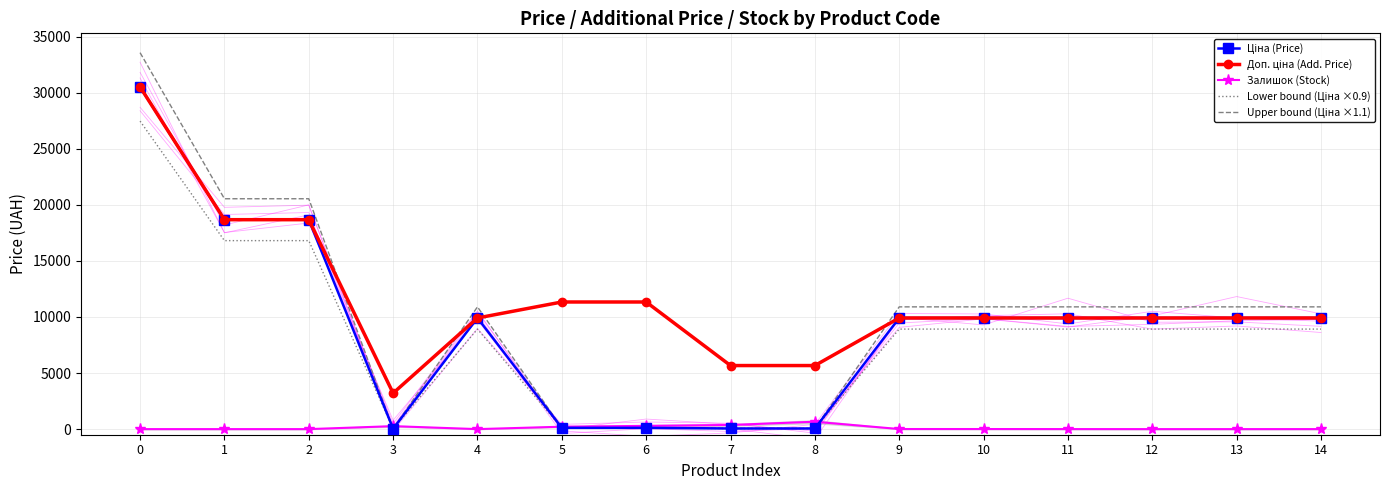

Reading left to right, extract all data points from this chart.

Ціна (Price): 30512.3	18671.5	18671.5	32.0	9908.5	113.3	113.3	56.7	56.7	9908.5	9908.5	9908.5	9908.5	9908.5	9908.5
Доп. ціна (Add. Price): 30512.3	18671.5	18671.5	3205.0	9908.5	11334.0	11334.0	5667.0	5667.0	9908.5	9908.5	9908.5	9908.5	9908.5	9908.5
Залишок (Stock): 0.0	0.0	0.0	264.0	0.0	215.0	290.0	370.0	658.0	8.0	7.0	3.0	0.0	0.0	1.0
Lower bound (Ціна ×0.9): 27461.1	16804.4	16804.4	28.8	8917.6	102.0	102.0	51.0	51.0	8917.6	8917.6	8917.6	8917.6	8917.6	8917.6
Upper bound (Ціна ×1.1): 33563.6	20538.7	20538.7	35.3	10899.3	124.7	124.7	62.3	62.3	10899.3	10899.3	10899.3	10899.3	10899.3	10899.3